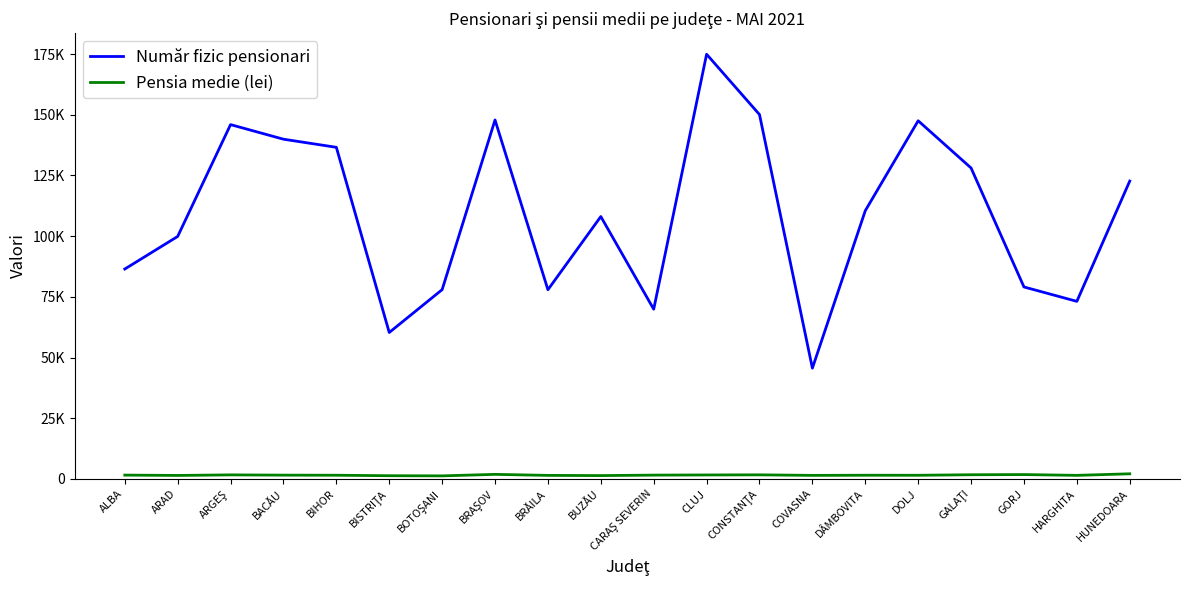

What is the label of the 2nd point from the right?

HARGHITA